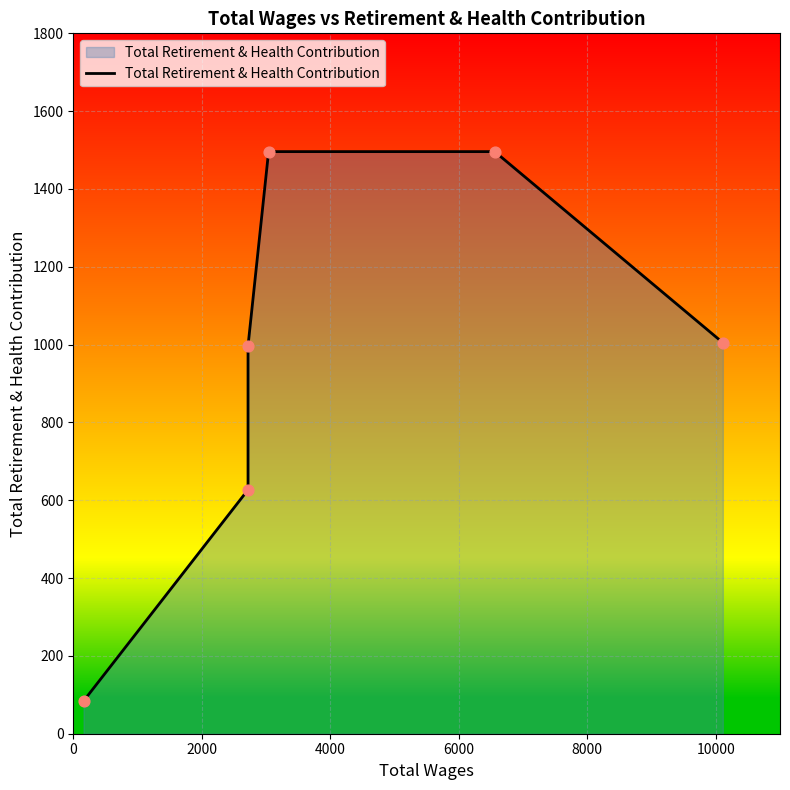

Which has a higher value, 0 or 4000?

4000